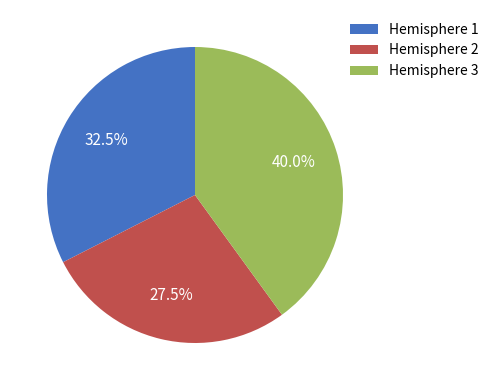

What is the smallest slice in the pie chart?

Hemisphere 2